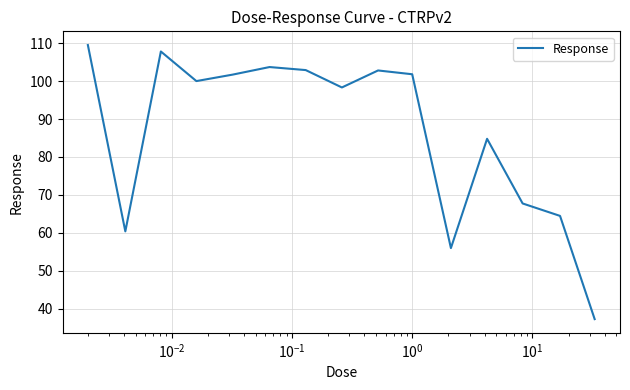

What is the maximum value shown in the chart?

109.5